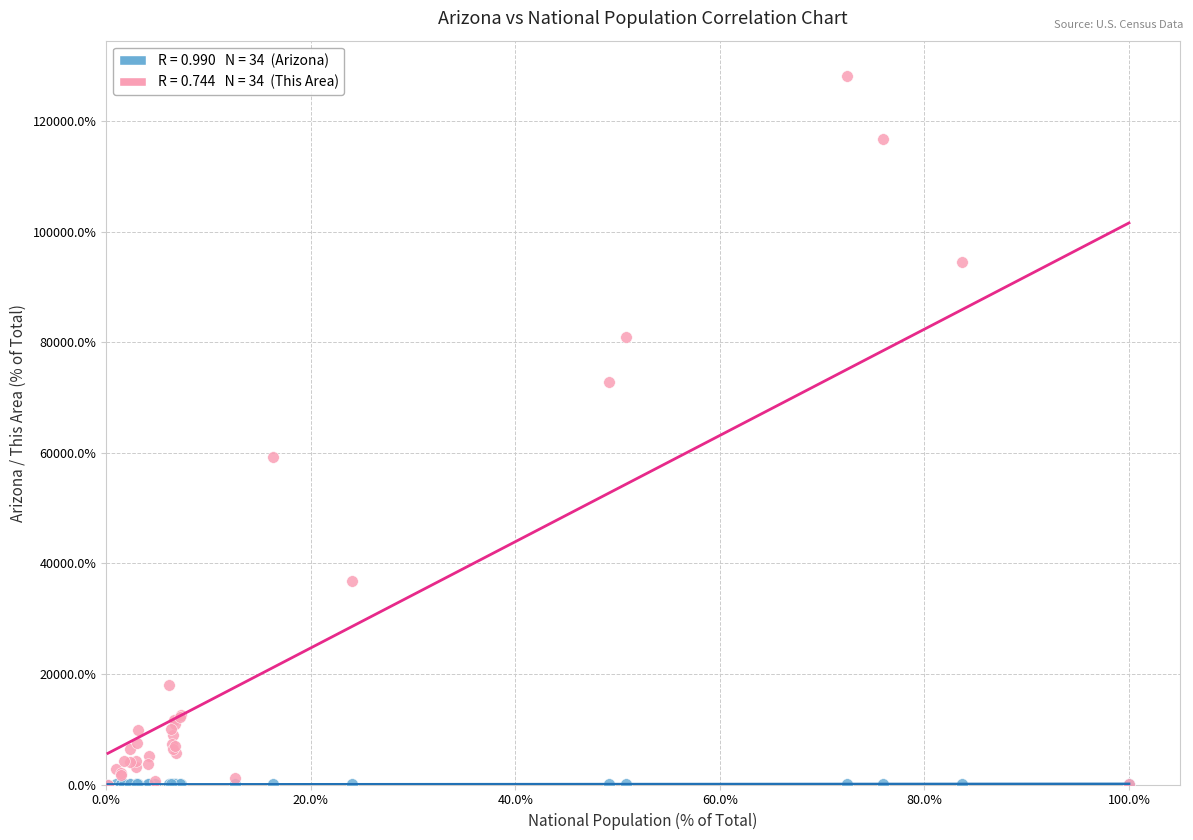

Across all series, what Y value is closest to 64100?

59300.0